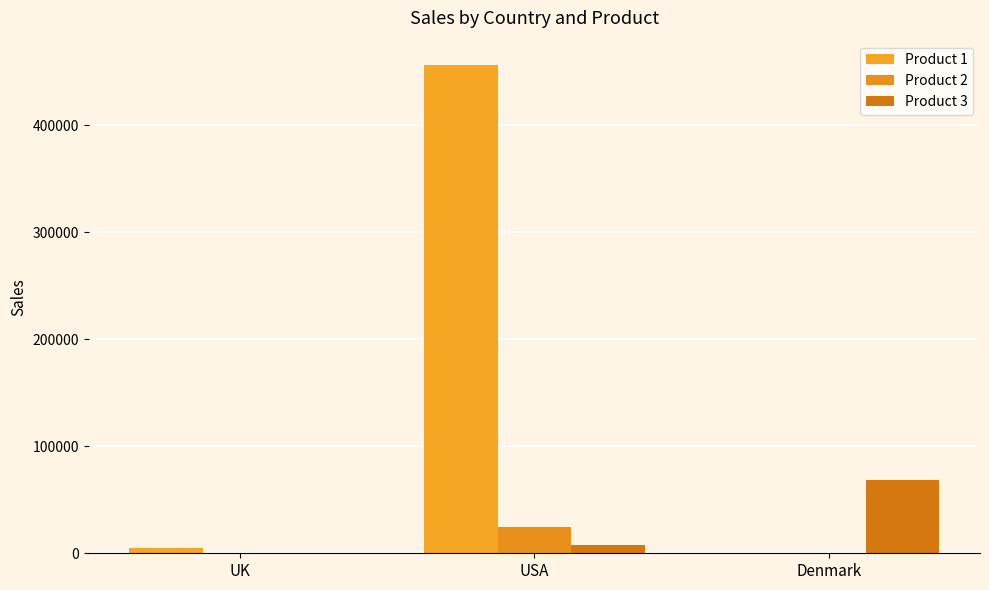

Reading left to right, transcribe all the data shown in this chart.

Product 1: UK=4564	USA=456345	Denmark=474
Product 2: UK=564	USA=24574	Denmark=572
Product 3: UK=354	USA=7556	Denmark=68745